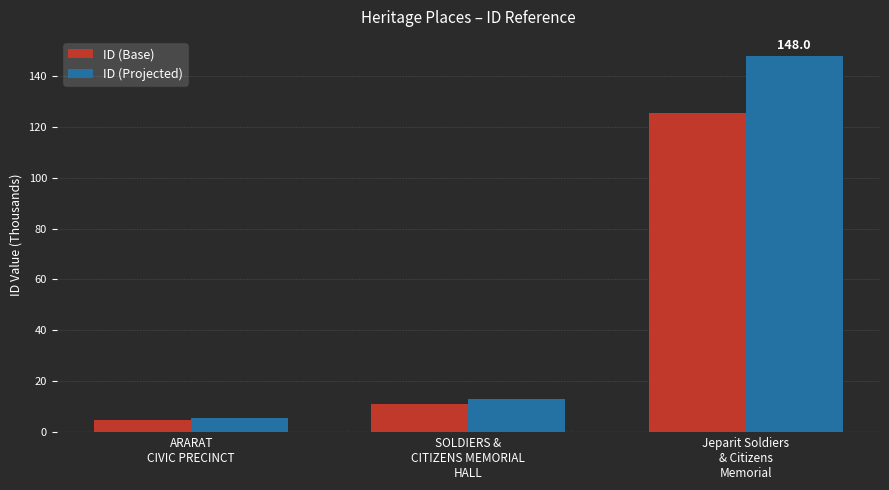

What value does the ID (Projected) series have at ARARAT
CIVIC PRECINCT?

5.7